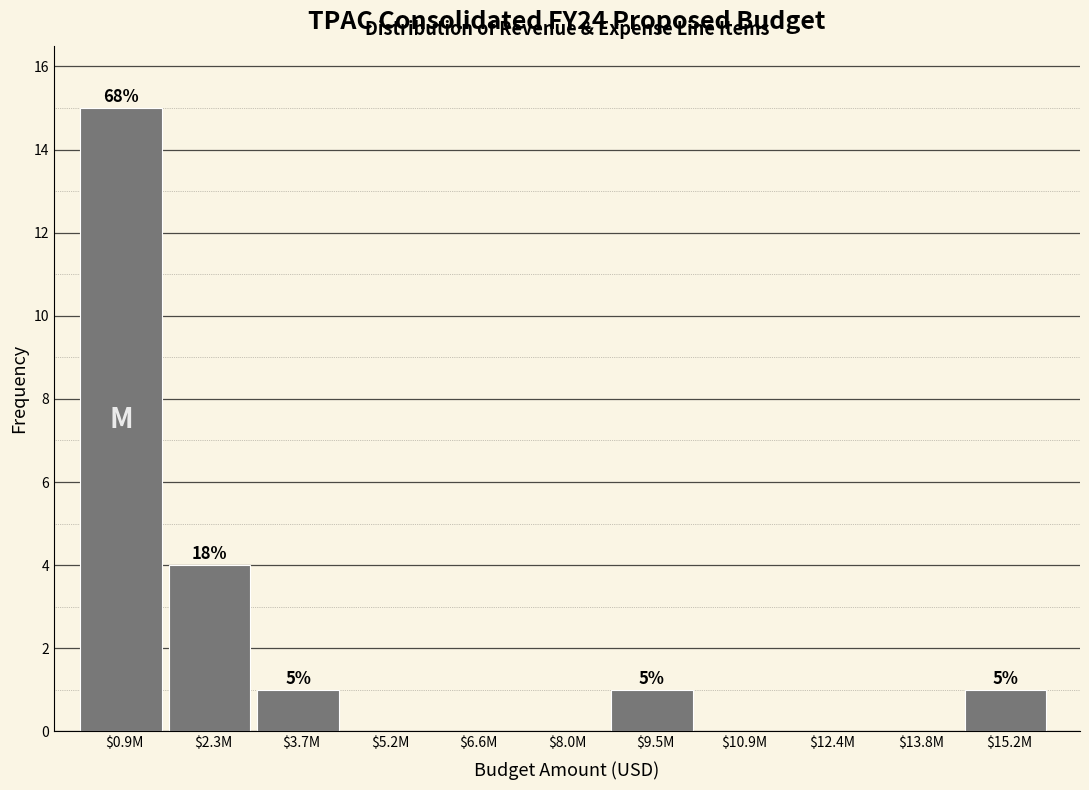

The chart shows a value of 1 at $15.2M. True or false?

True